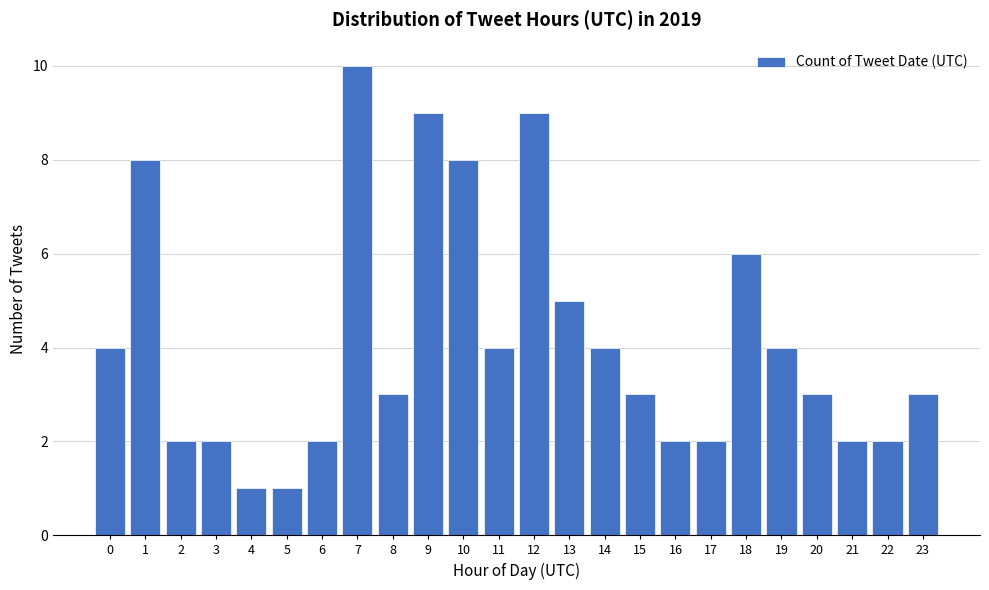

Reading left to right, extract all data points from this chart.

4	8	2	2	1	1	2	10	3	9	8	4	9	5	4	3	2	2	6	4	3	2	2	3